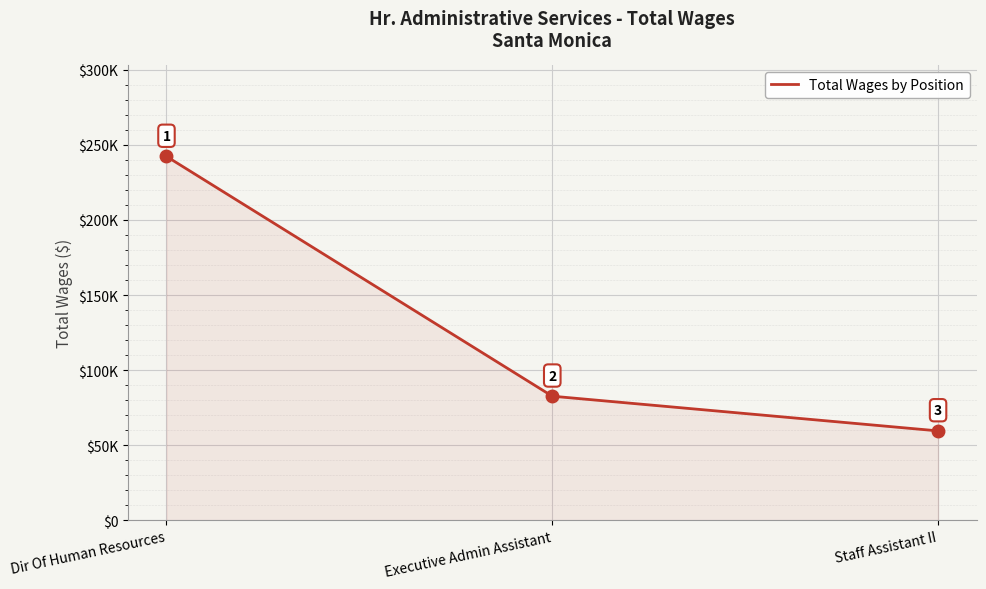

Does the chart have visible grid lines?

Yes